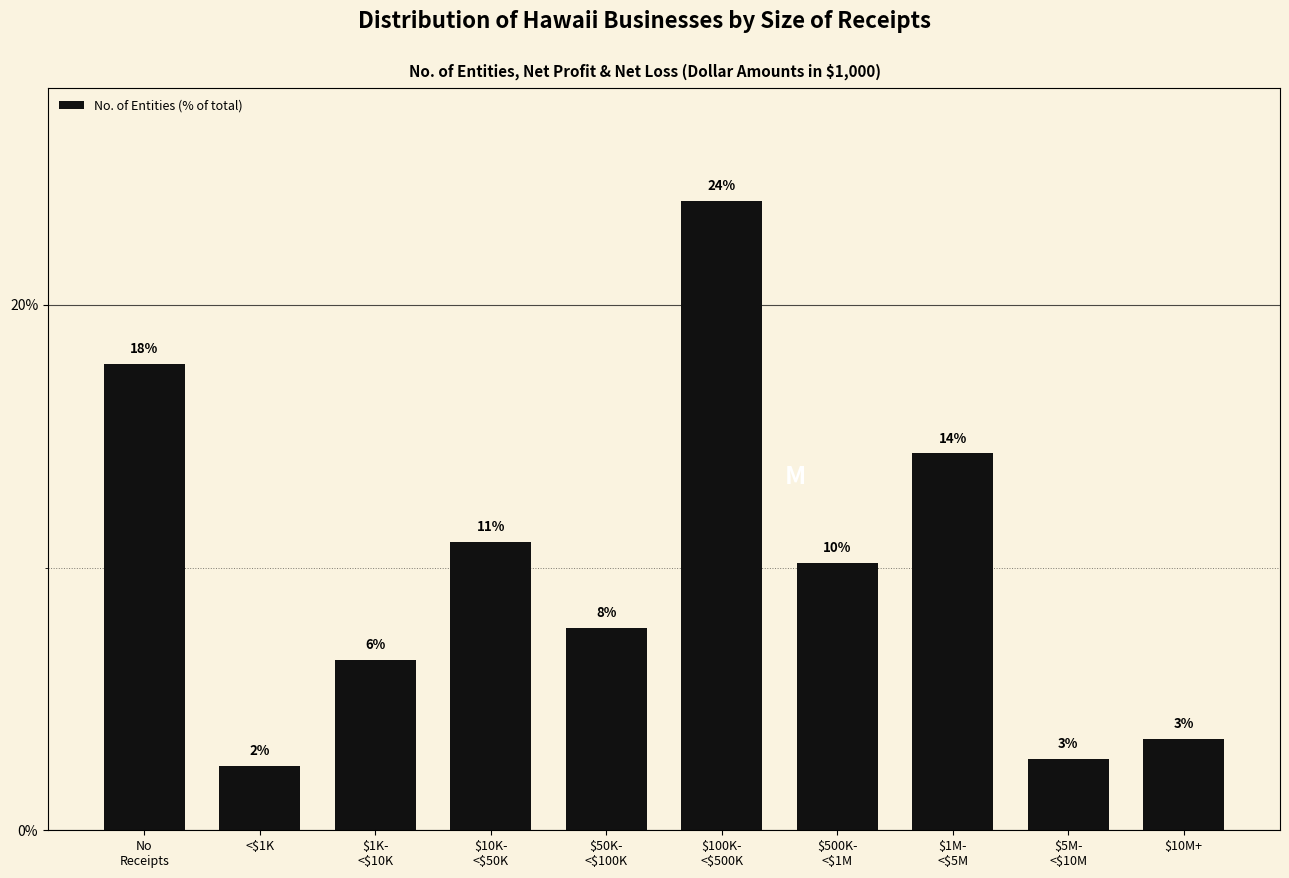

Which label corresponds to the smallest value in the chart?

<$1K